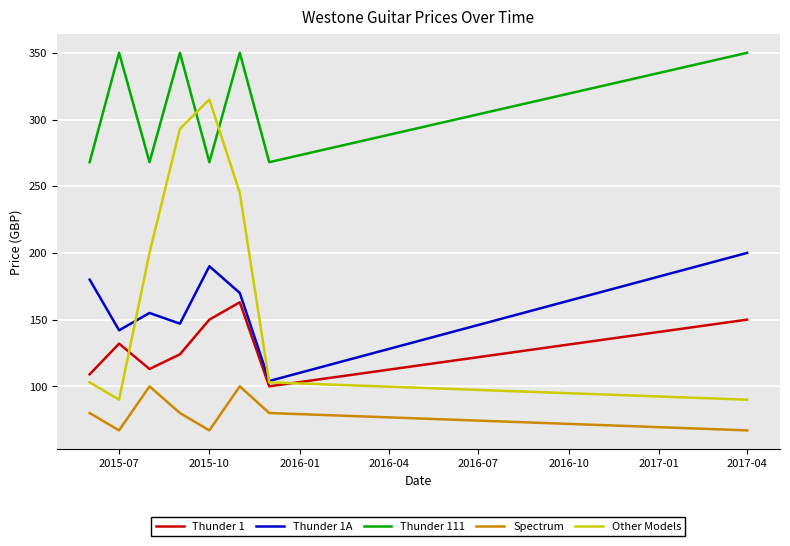

True or false: Other Models and Spectrum cross at least once.

False